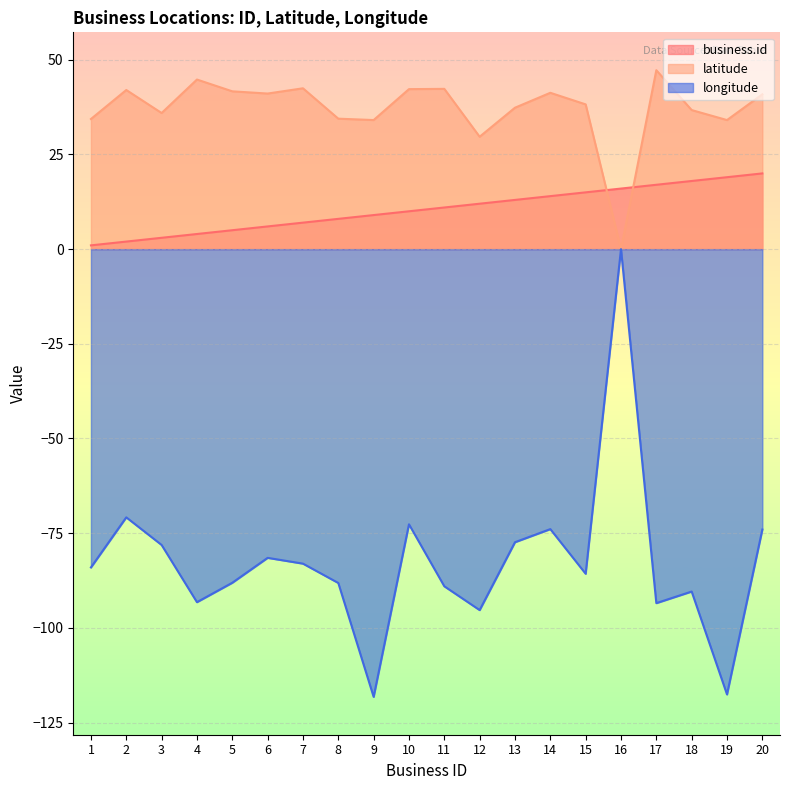

How many data points in latitude are above 40?

10